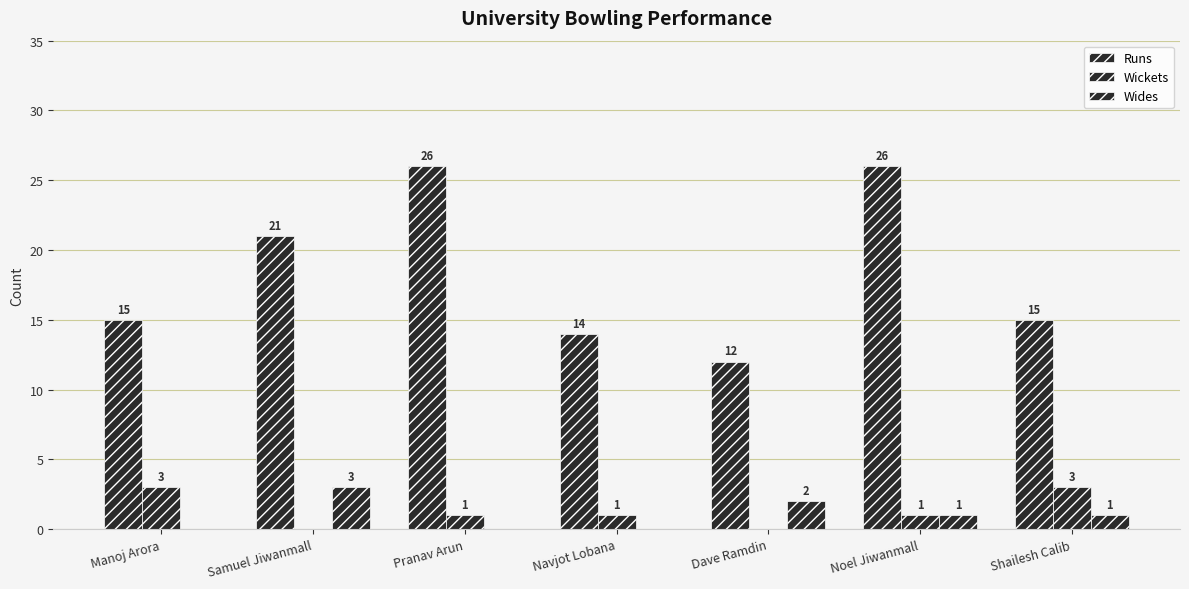

Is it true that Runs equals 23 at Manoj Arora?

False